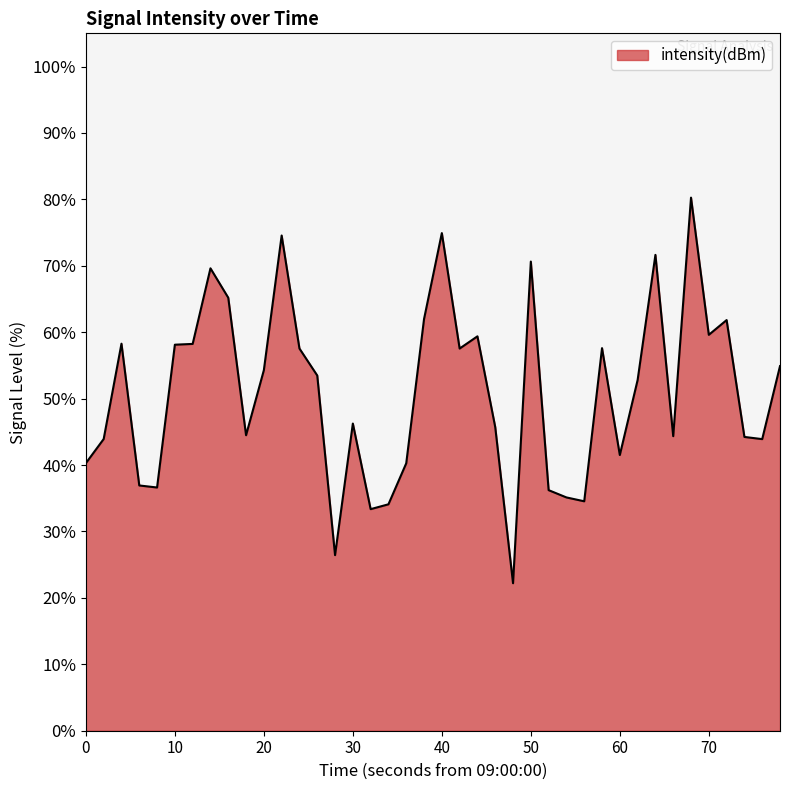

What is the minimum value shown in the chart?

22.2